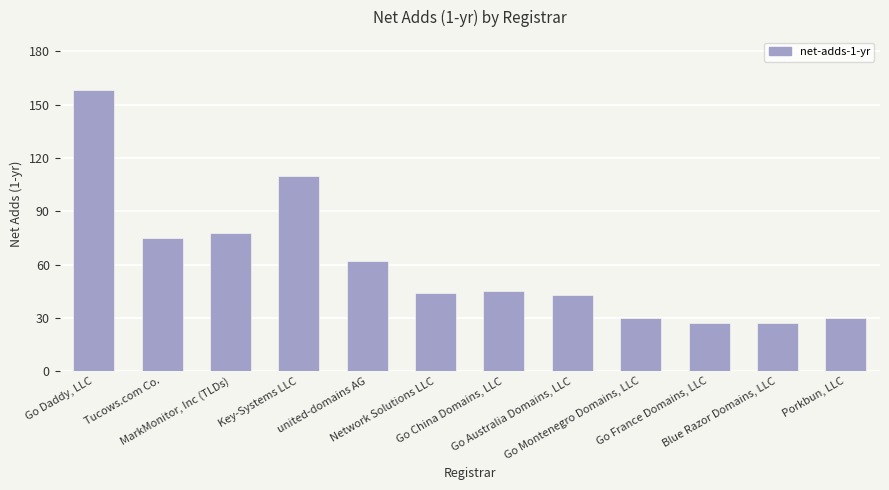

What is the average value?

61